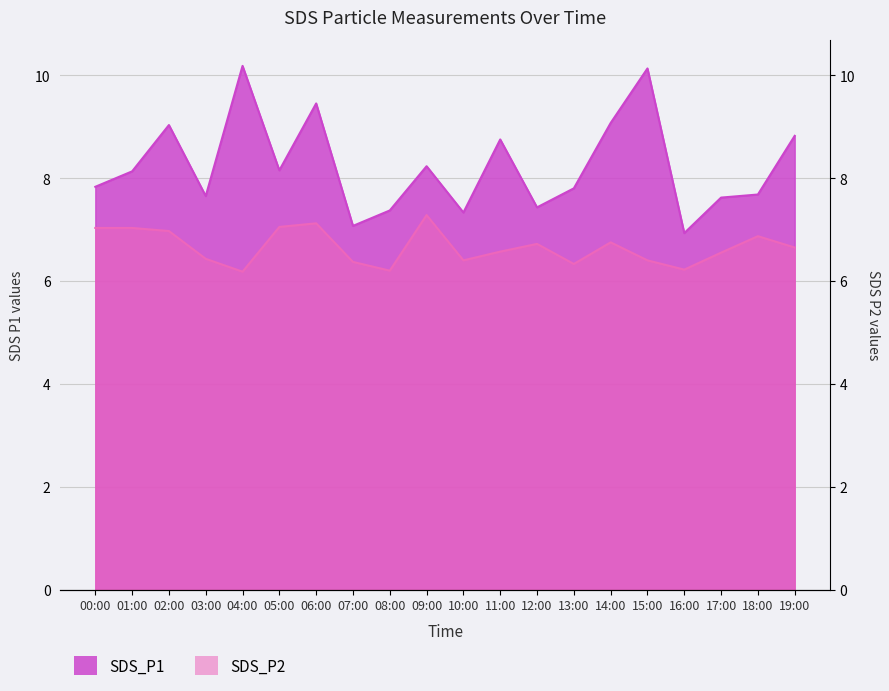

Does the chart have visible grid lines?

Yes